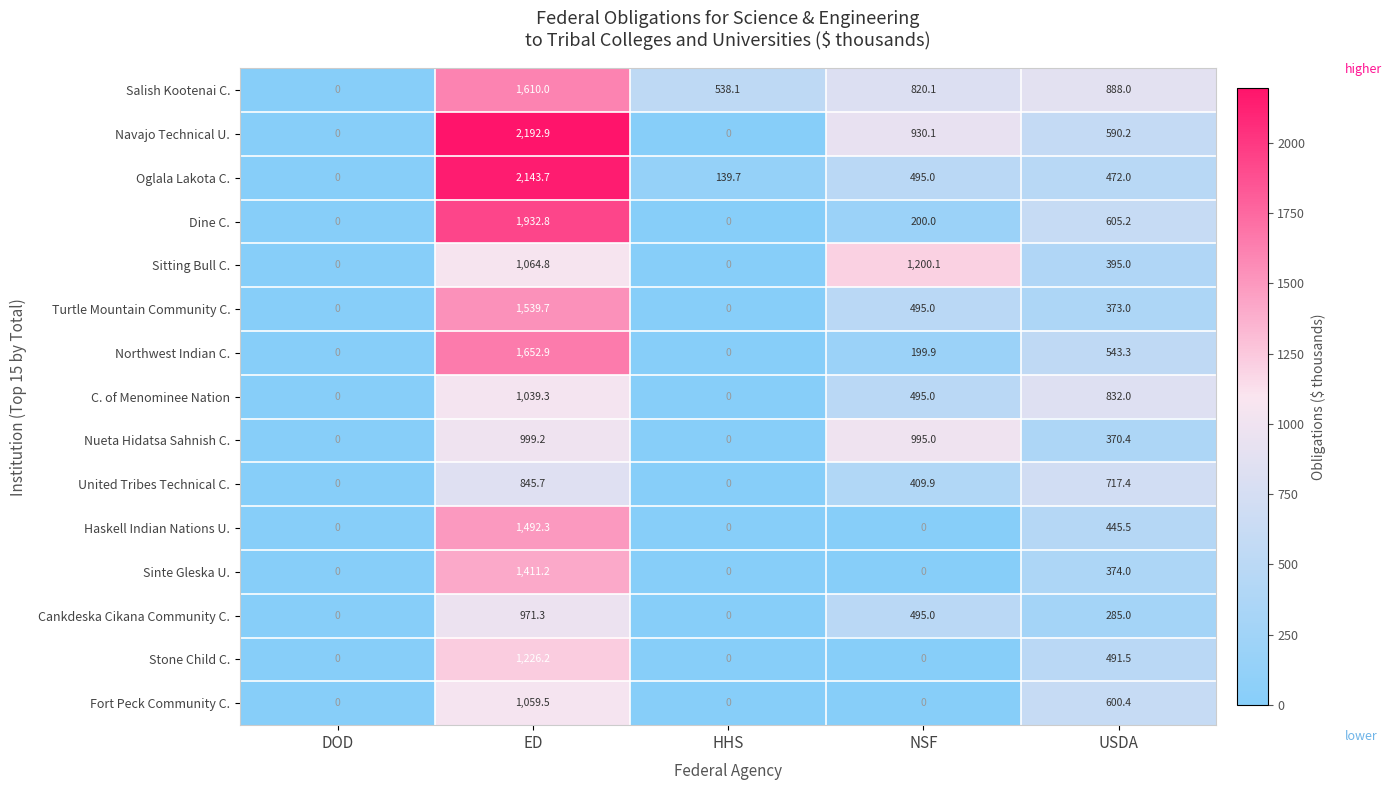

What is the sum of all Nueta Hidatsa Sahnish C. values?

2364.6